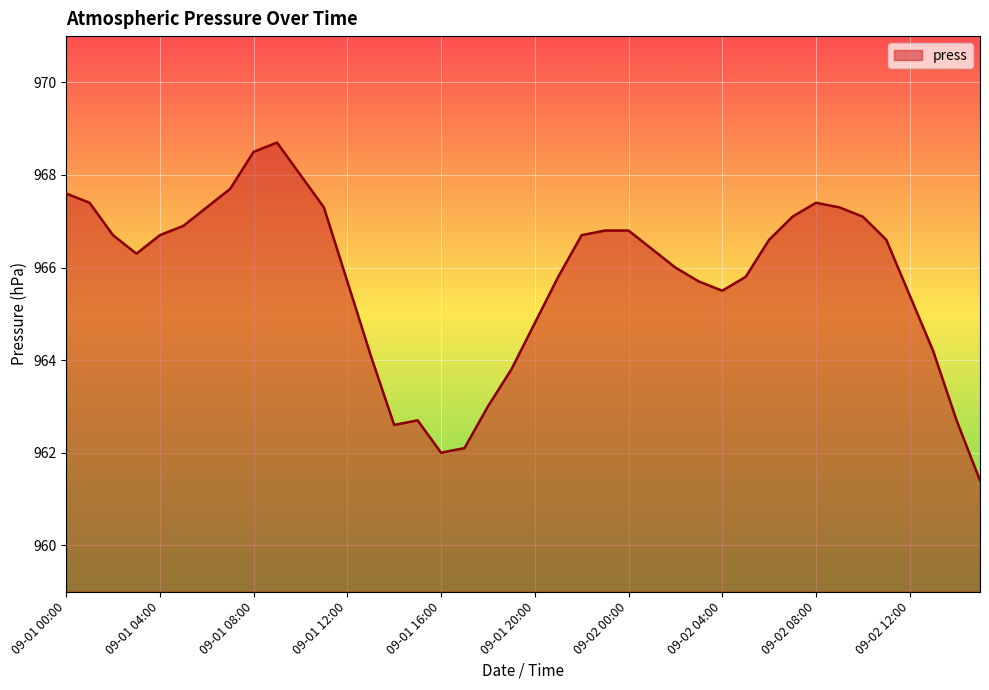

True or false: there are more than 1 points higher than both neighbors.

True